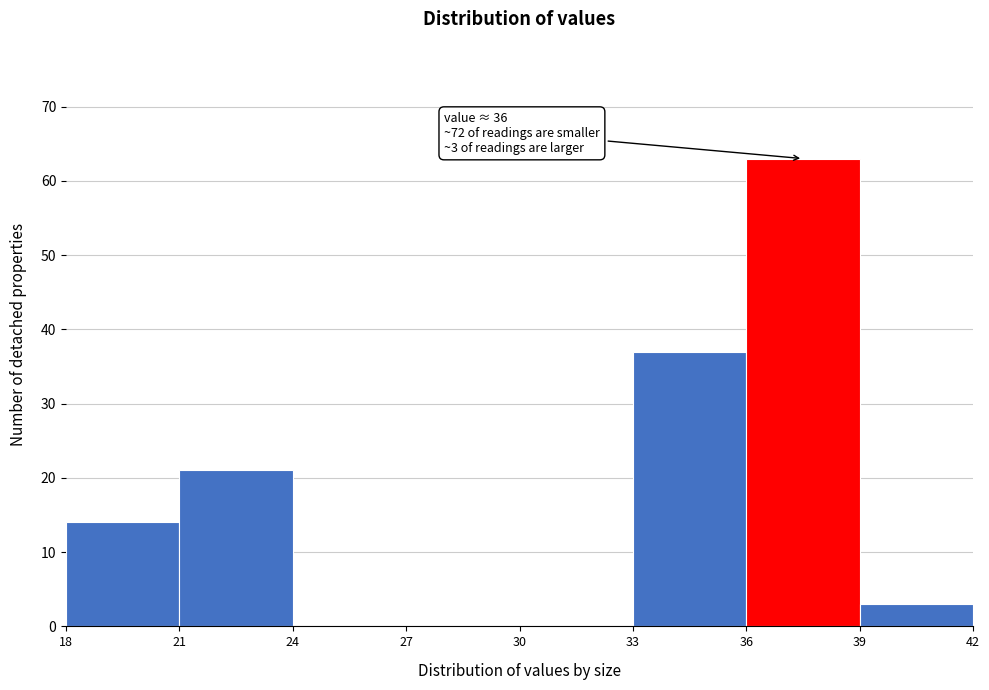

Which range on the x-axis has the tallest bar?

36 to 39